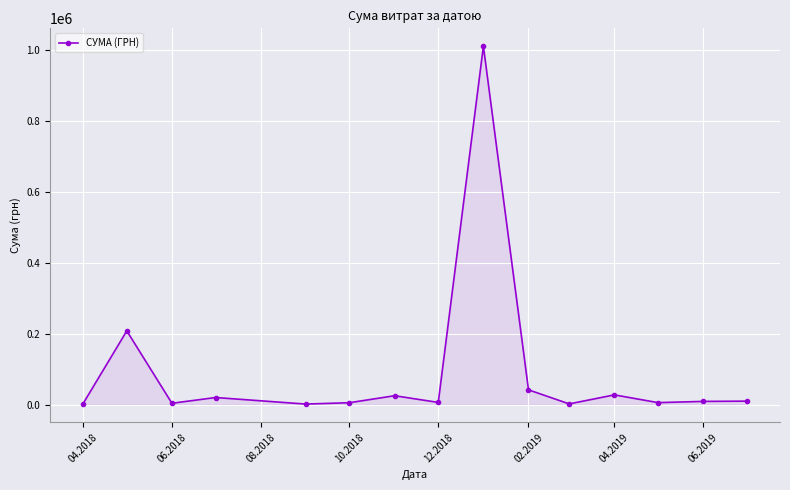

How many points are lower than both their immediate neighbors (excluding endpoints)?

5